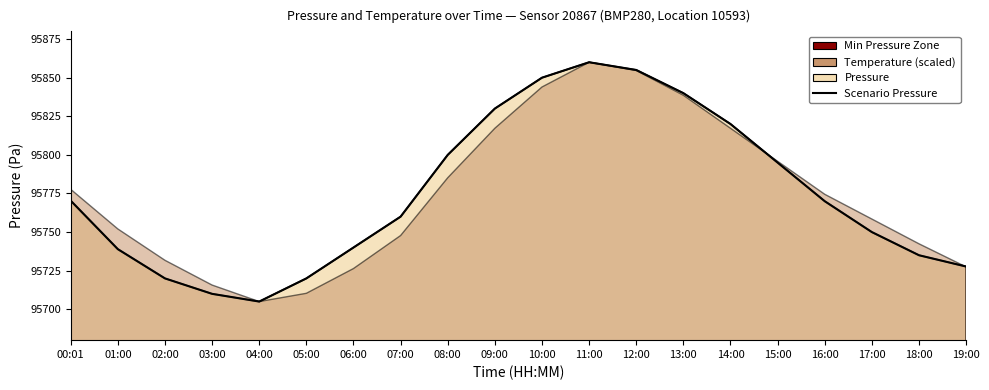

Rank the categories by value from highest to lowest.

11:00, 12:00, 10:00, 13:00, 09:00, 14:00, 08:00, 15:00, 00:01, 16:00, 07:00, 17:00, 06:00, 01:00, 18:00, 19:00, 02:00, 05:00, 03:00, 04:00